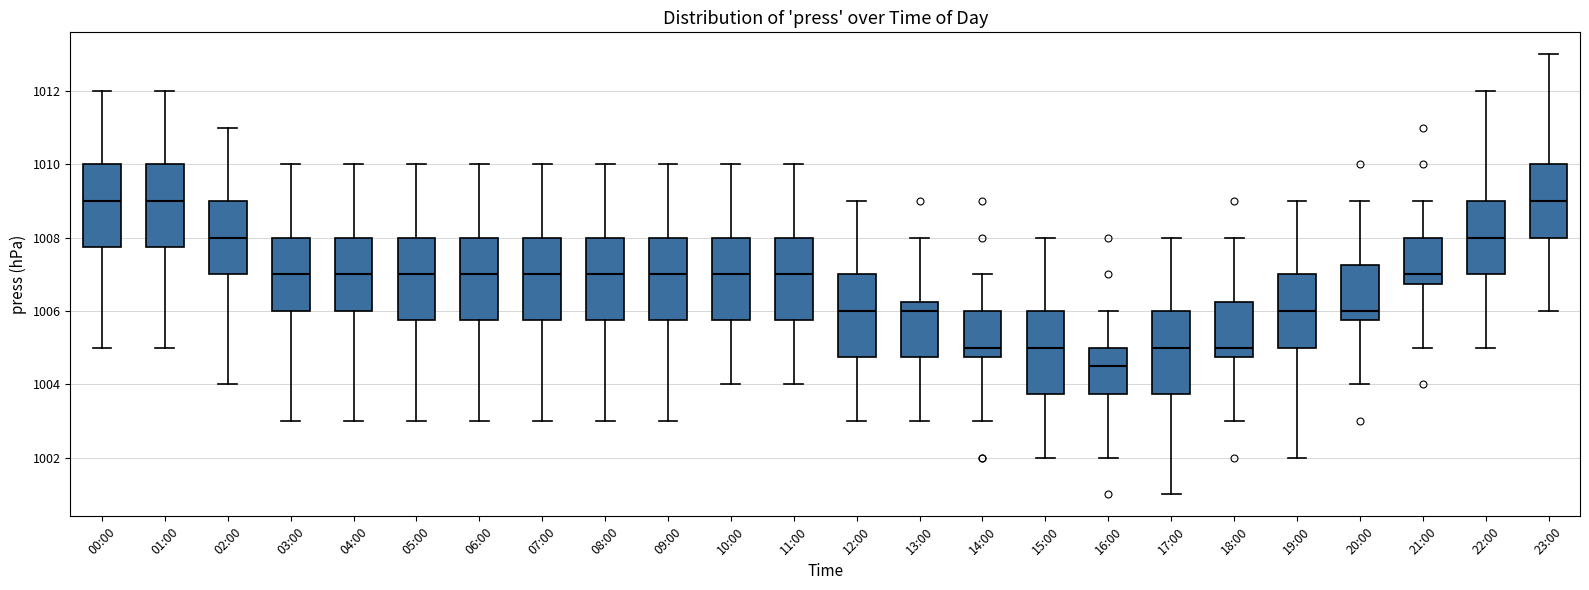

Where is the upper edge of the box for 02:00 on the y-axis? The values are not printed on the chart, so give them approximately, as read against the axis.

1009.0